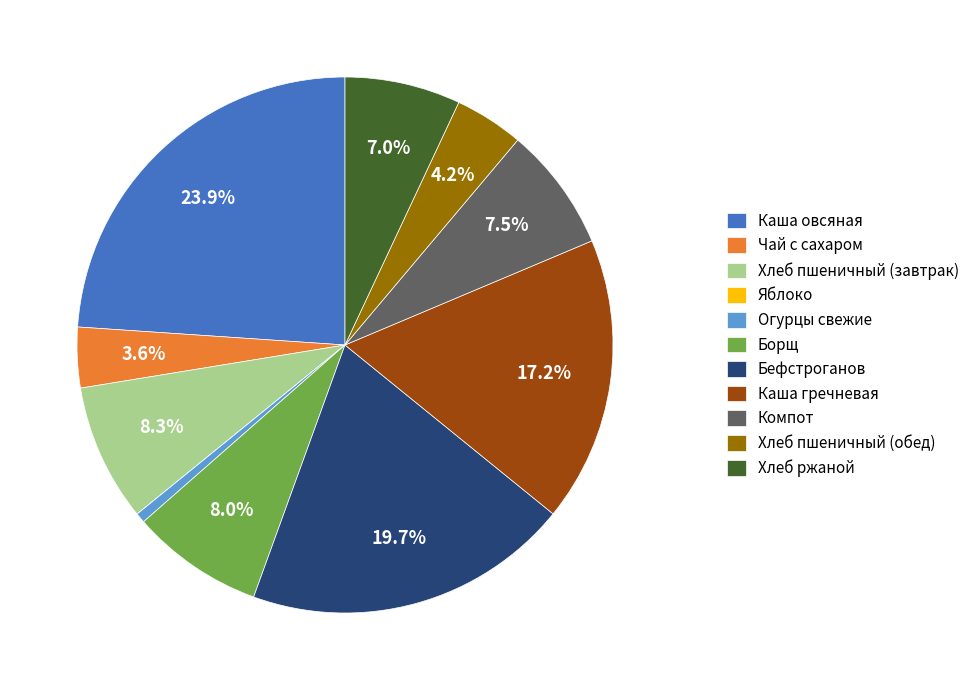

Approximately how many times larger is the value at Каша овсяная compared to Каша гречневая?

1.4